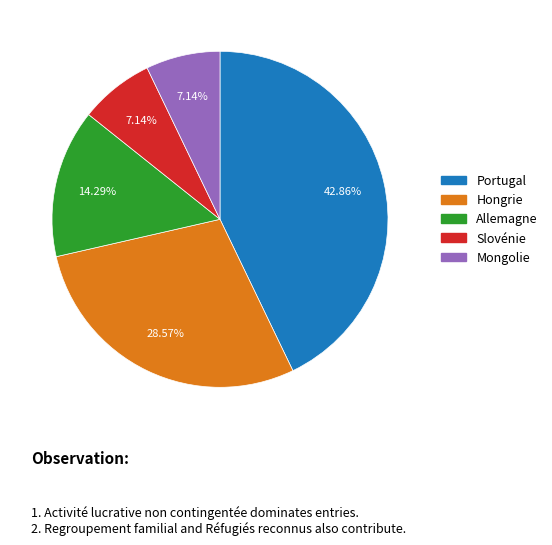

Which category has the biggest portion of the pie?

Portugal